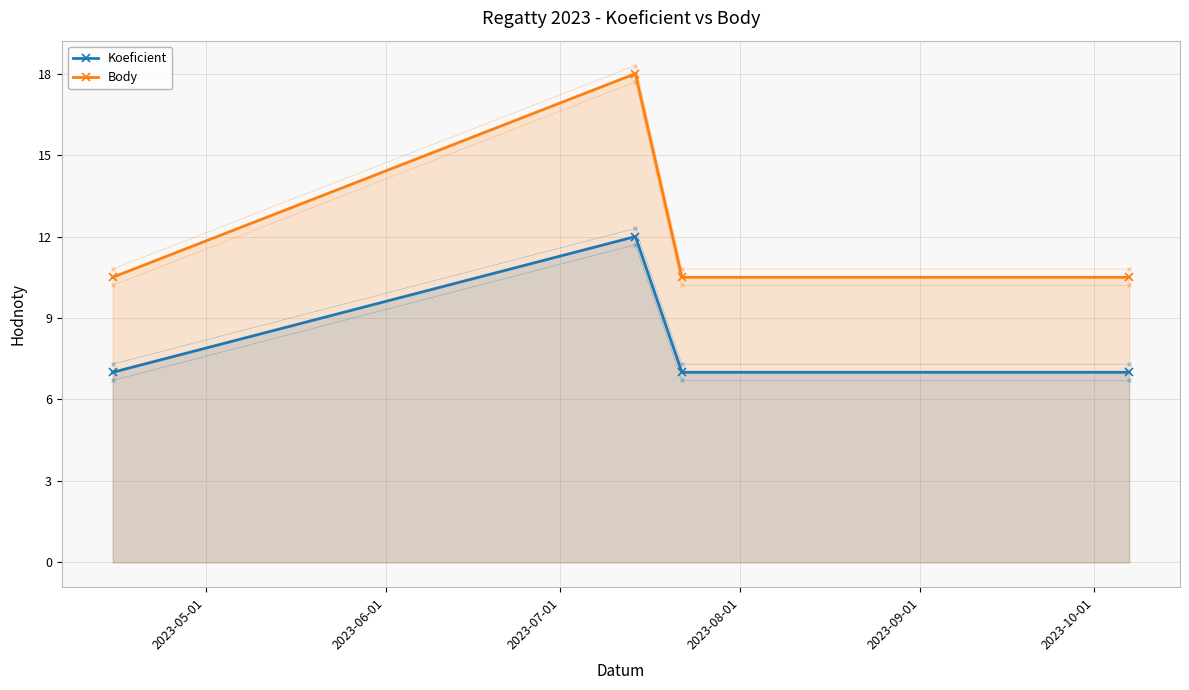

True or false: Body and Koeficient intersect in this chart.

False